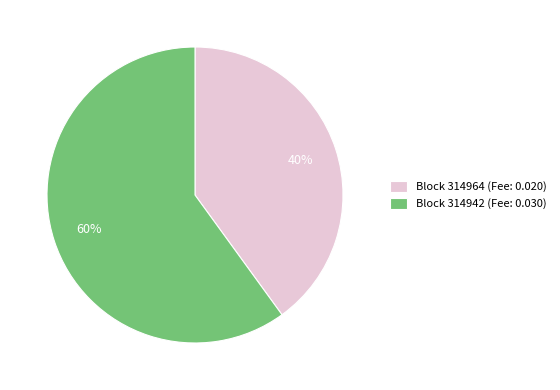

Is there a majority slice in this chart?

Yes